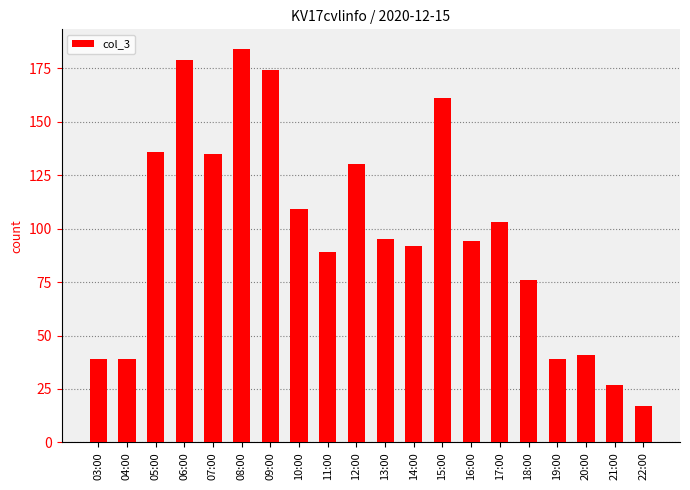

Which label corresponds to the largest value in the chart?

08:00